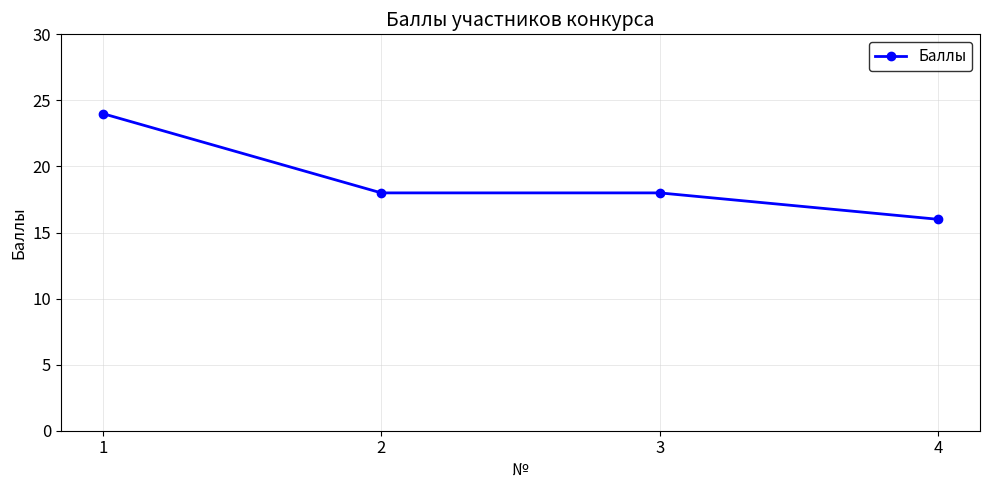

Reading left to right, transcribe all the data shown in this chart.

1=24	2=18	3=18	4=16